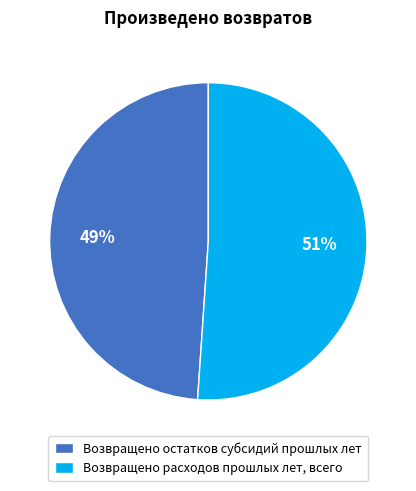

Which slice is the smallest?

Возвращено остатков субсидий прошлых лет